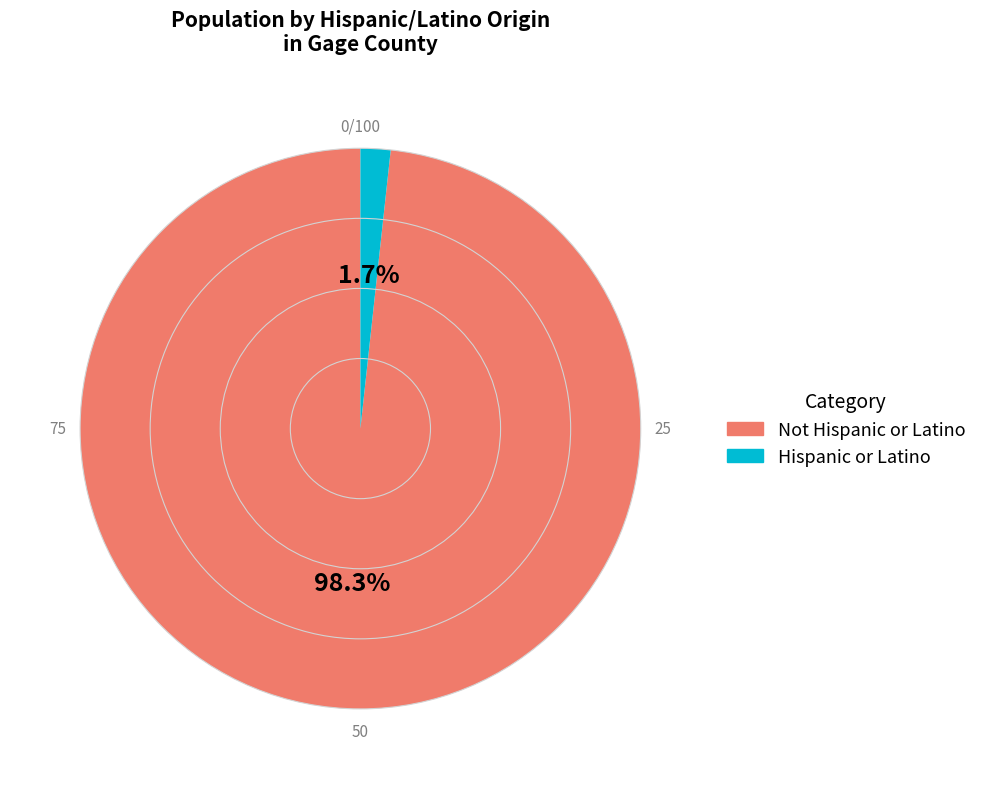

Does any single category account for the majority?

Yes